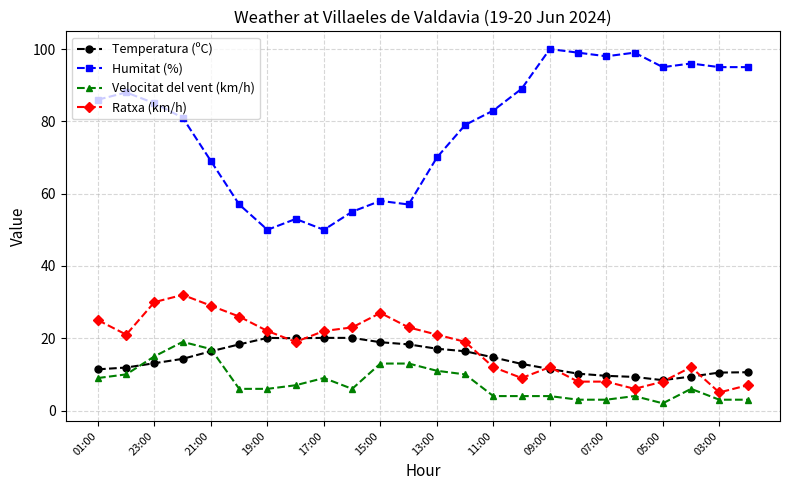

Which series has the largest total across all categories?

Humitat (%)